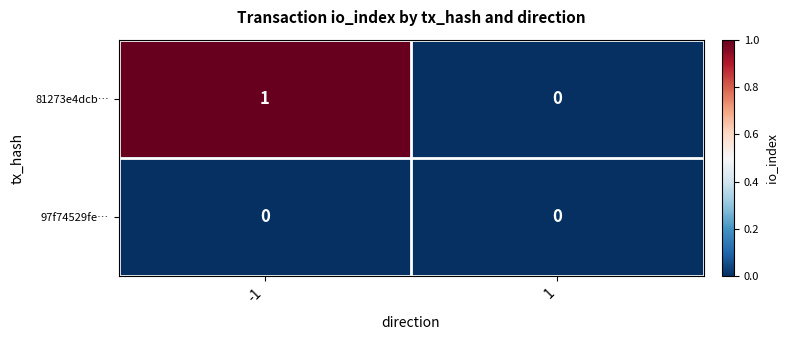

Reading left to right, extract all data points from this chart.

81273e4dcb…: -1=1	1=0
97f74529fe…: -1=0	1=0